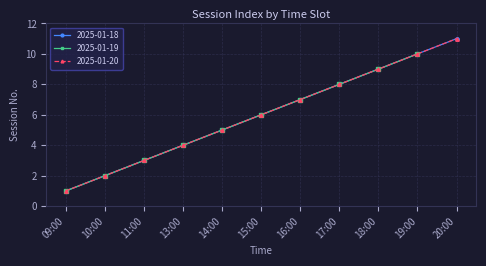

What is the minimum value shown in the chart?

1